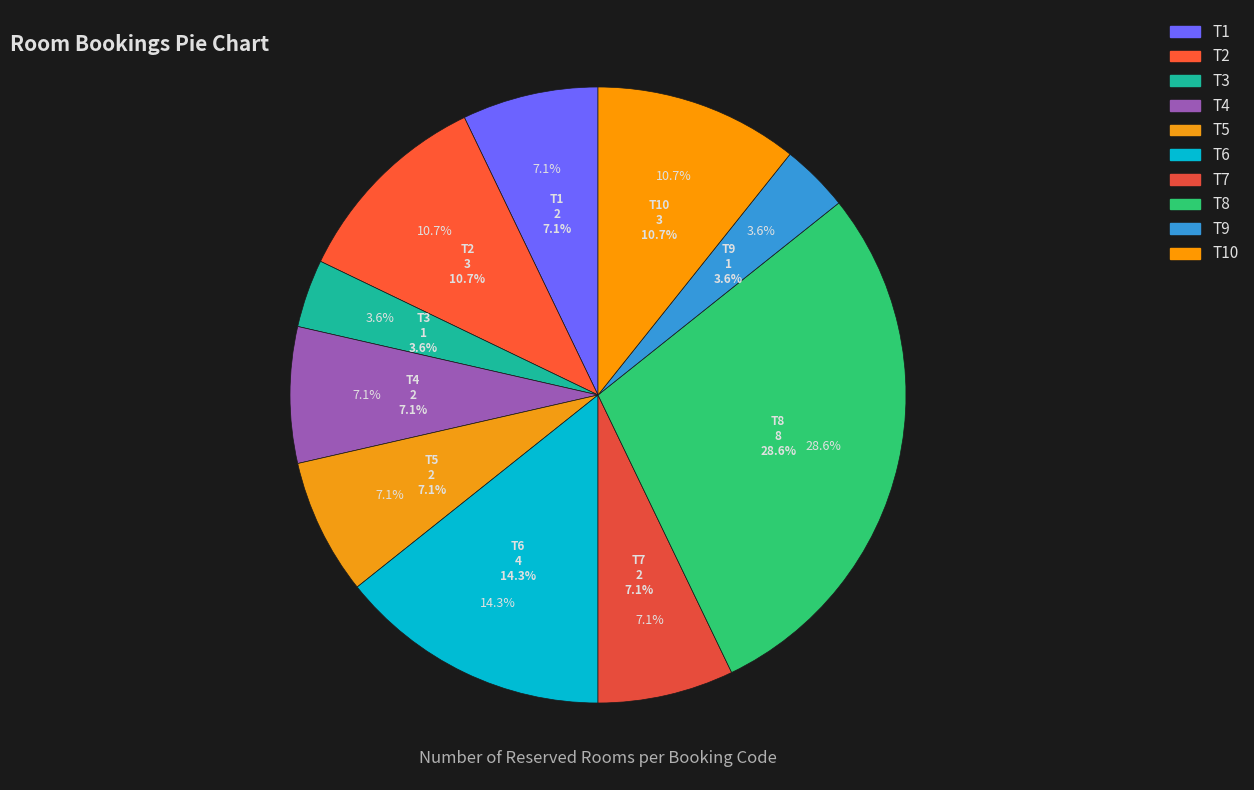

What is the smallest slice in the pie chart?

T3